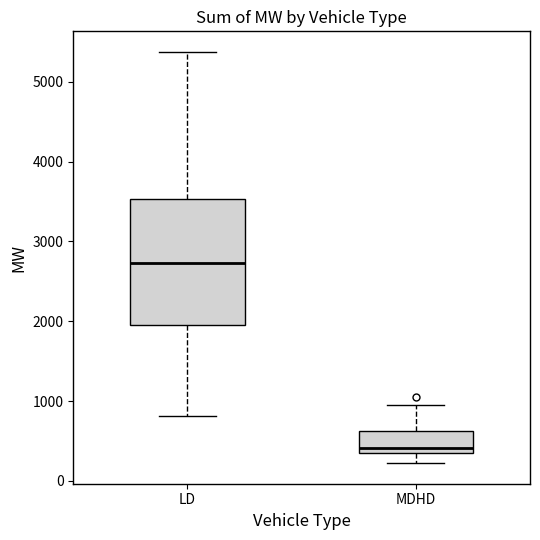

Which box is the tallest, from its lower edge to its upper edge?

LD